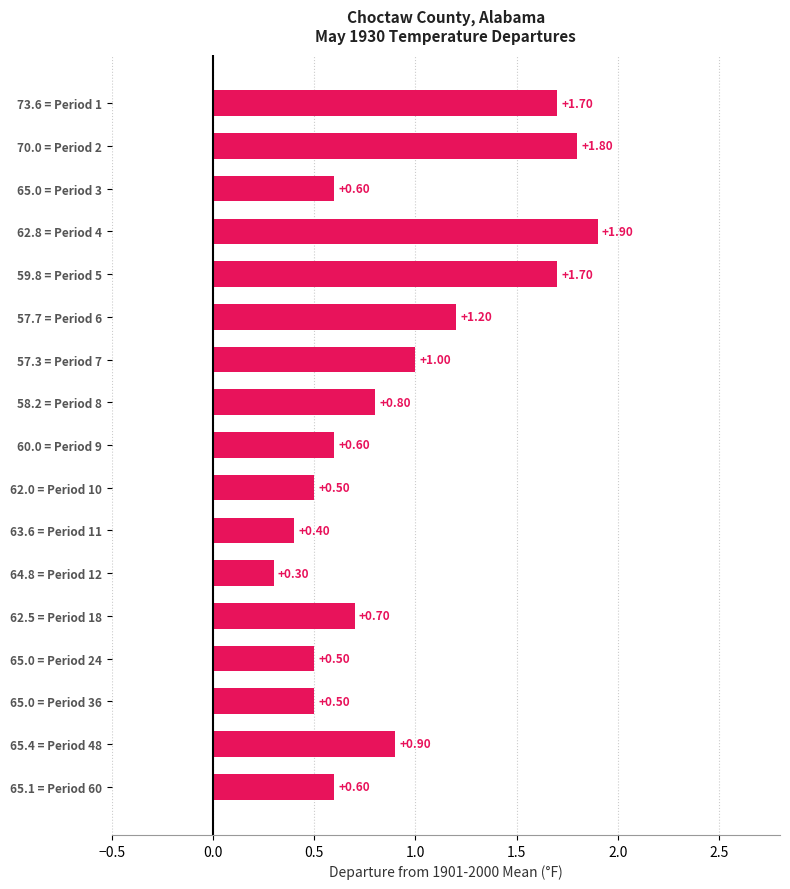

Which has a higher value, 62.5 = Period 18 or 65.0 = Period 36?

62.5 = Period 18